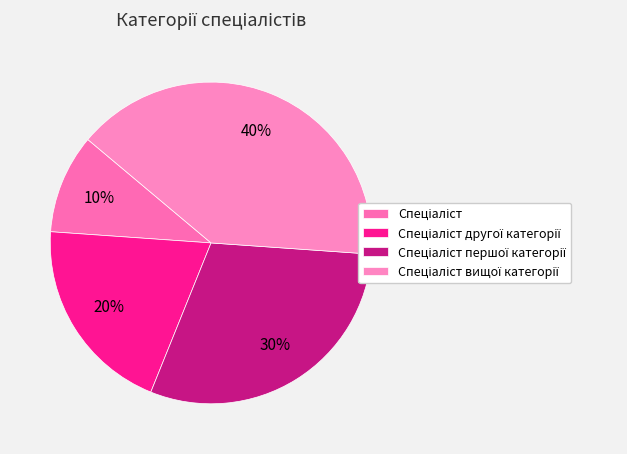

To the nearest percent, what is the combined percentage of Спеціаліст другої категорії and Спеціаліст?

30%